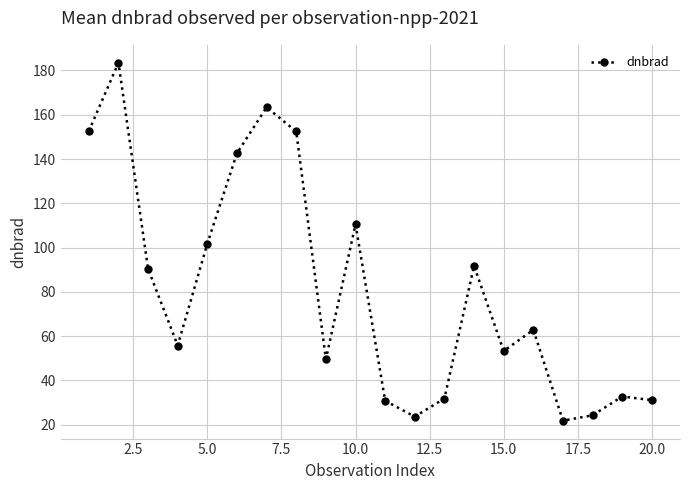

How many points are lower than both their immediate neighbors (excluding endpoints)?

5